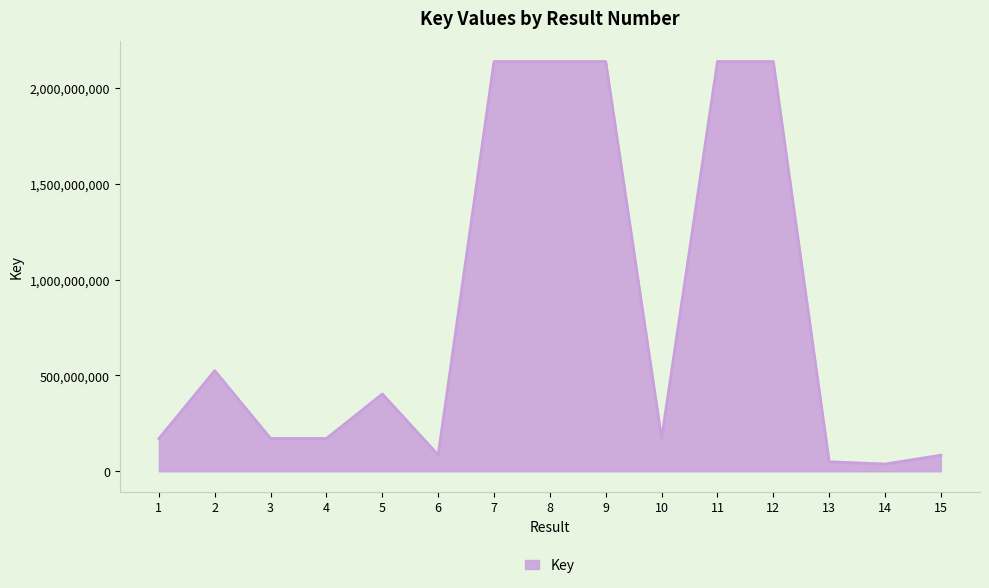

What is the greatest value displayed?

2137689600